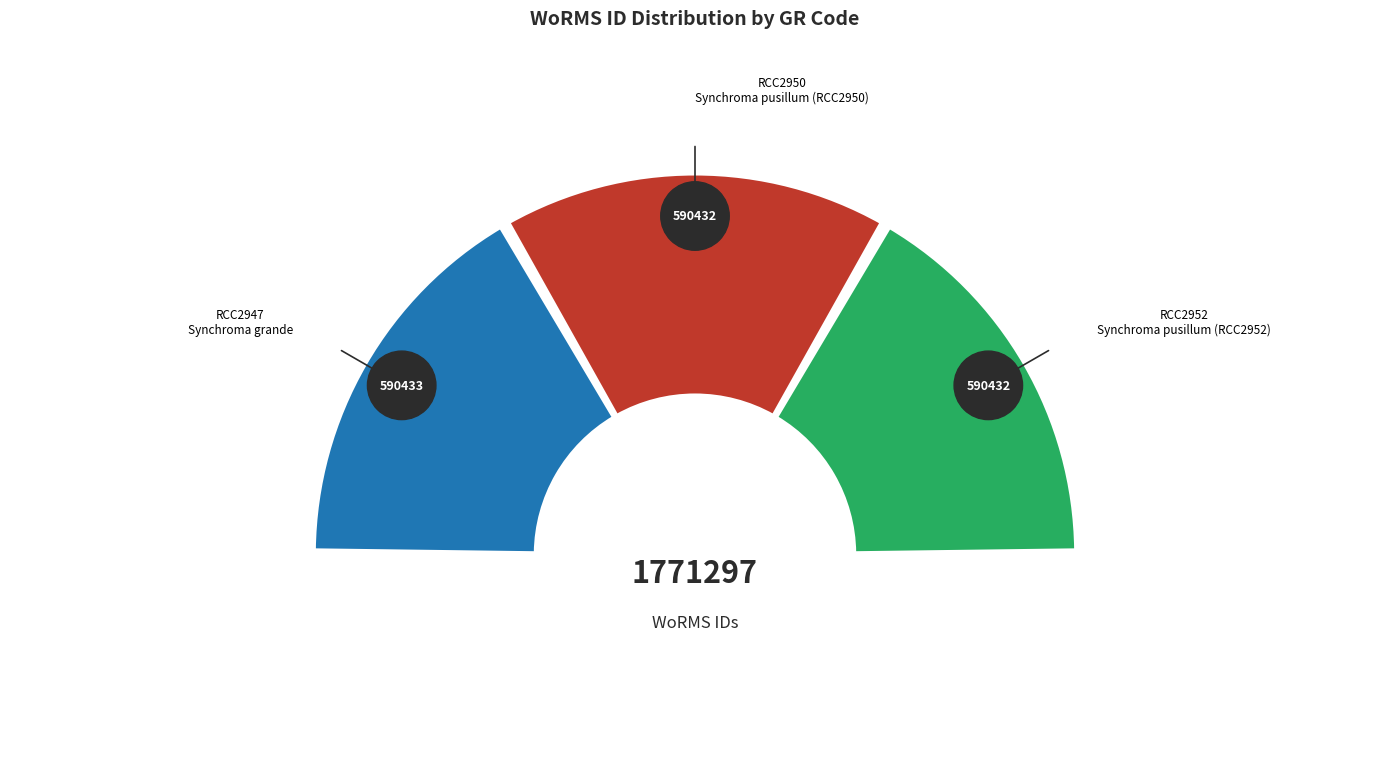

Rank the categories by value from lowest to highest.

RCC2950, RCC2952, RCC2947